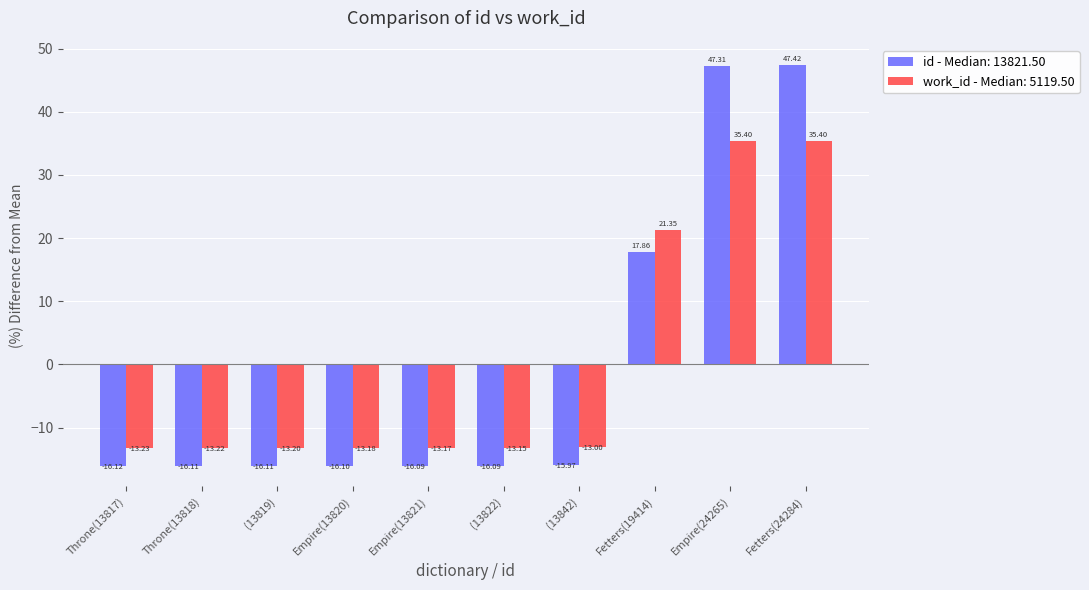

What is the difference between the maximum and minimum values in the work_id - Median: 5119.50 series?

48.6